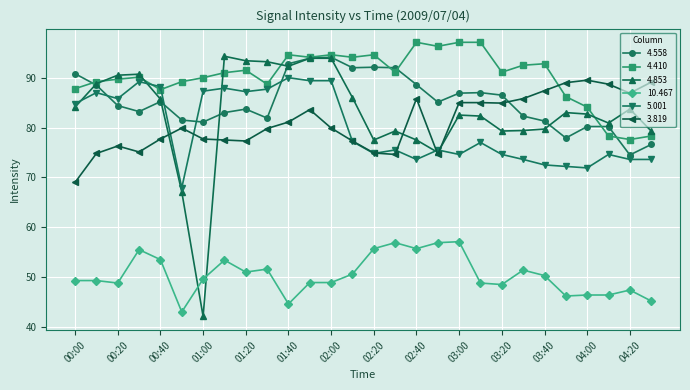

What is the value of the 10.467 point at the 6th from the left?

43.0